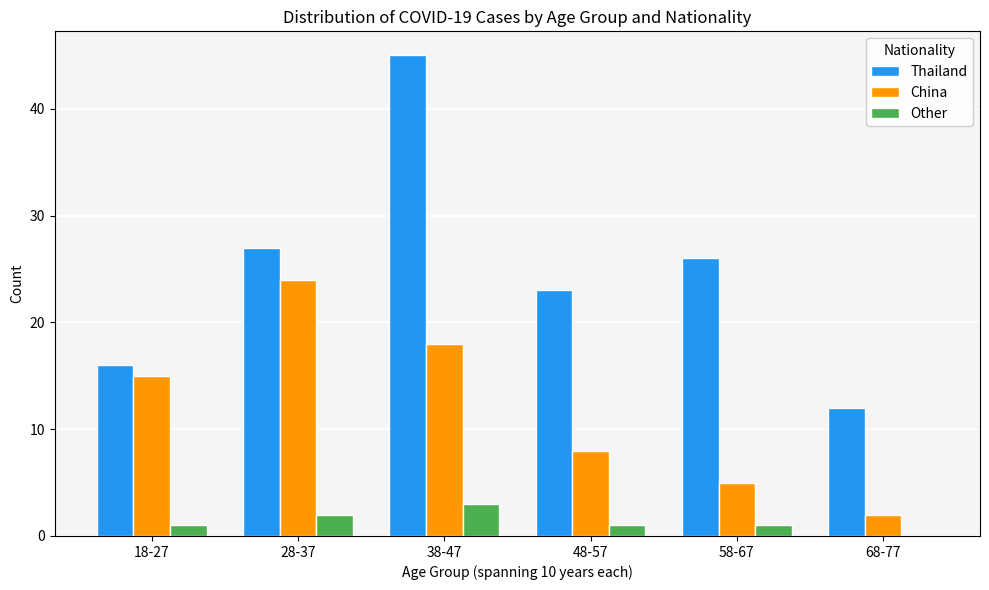

What is the spread (max minus min) of values at 68-77?

12